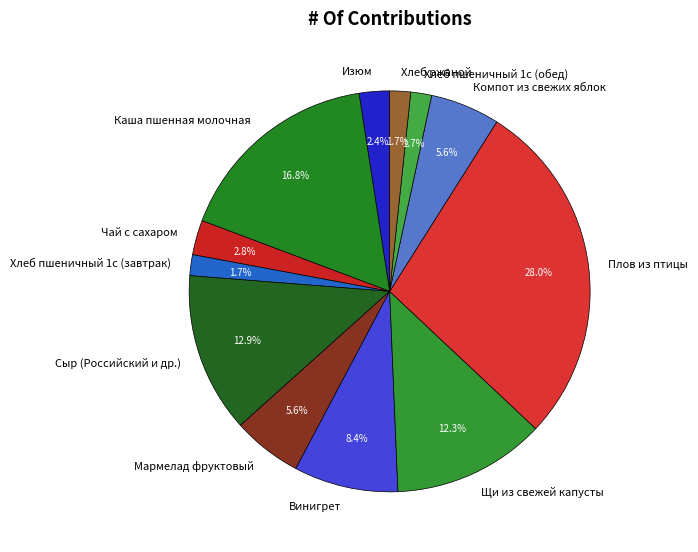

To the nearest percent, what percentage of the pie is Сыр (Российский и др.)?

13%